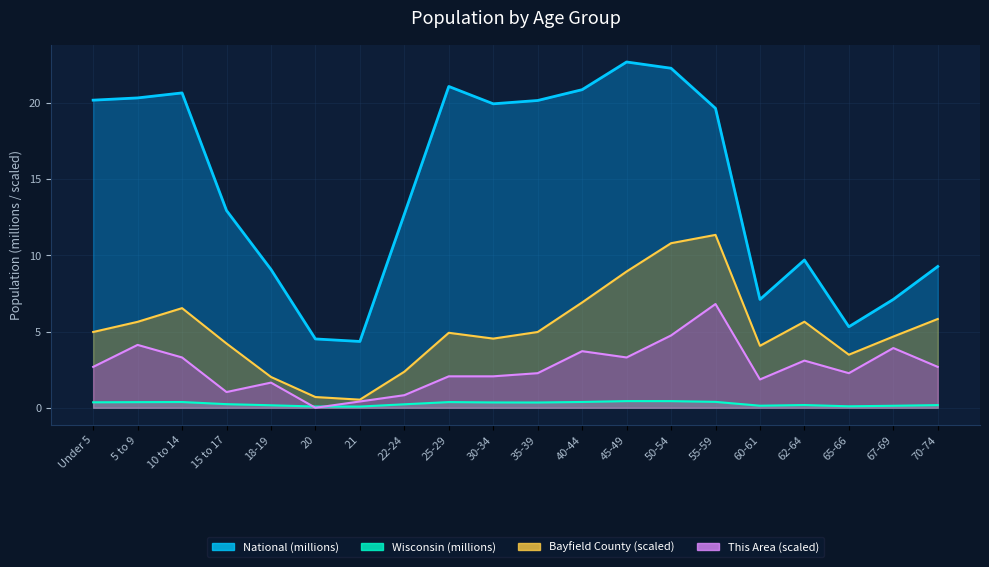

At which category is the sum across all series the highest?

50-54